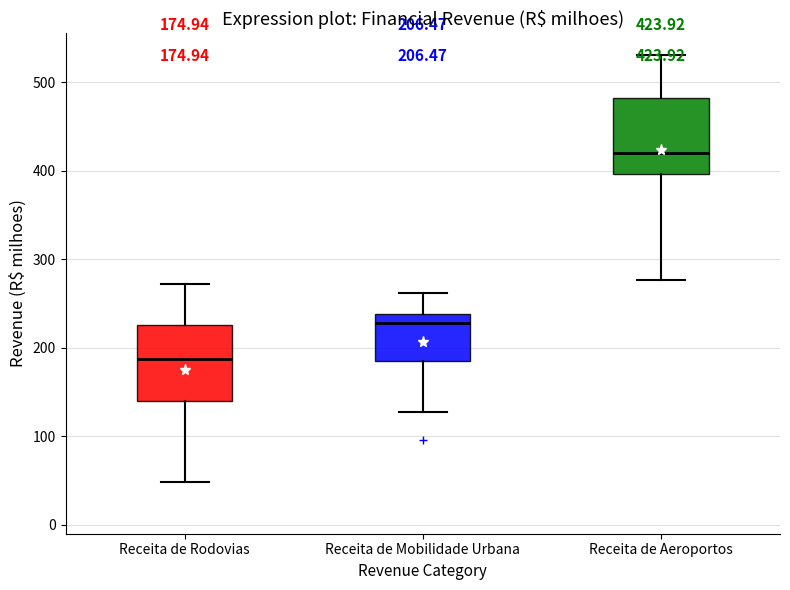

Which box has the highest median line?

Receita de Aeroportos